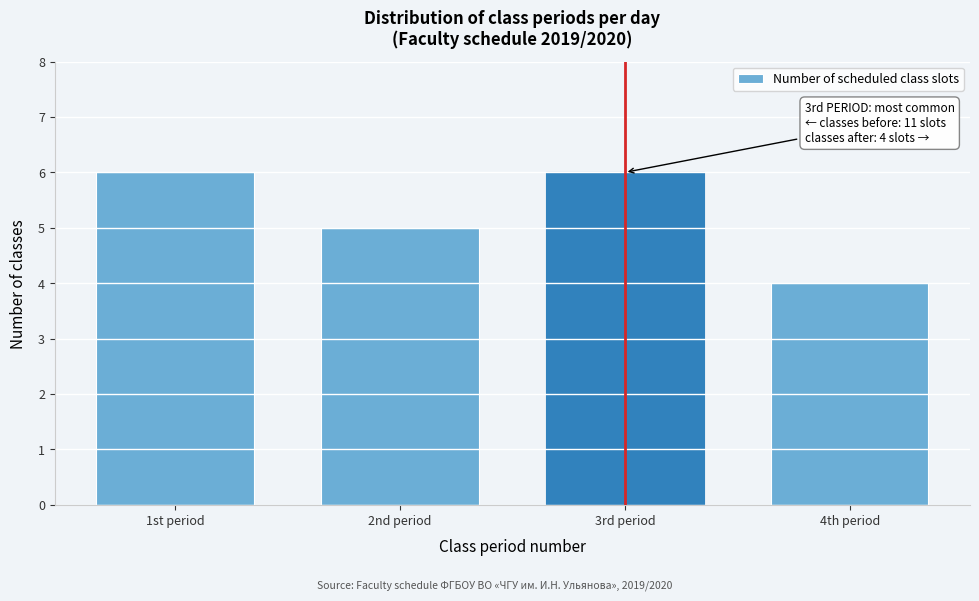

Reading left to right, list all the values displayed in this chart.

6	5	6	4